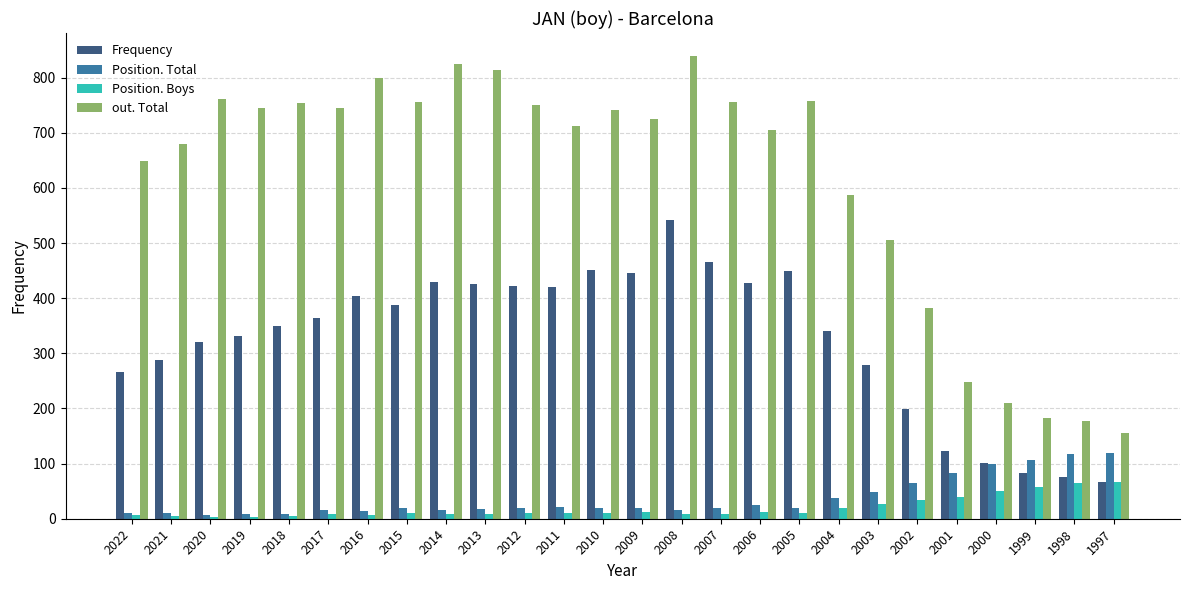

Is it true that Frequency equals 122 at 2001?

True